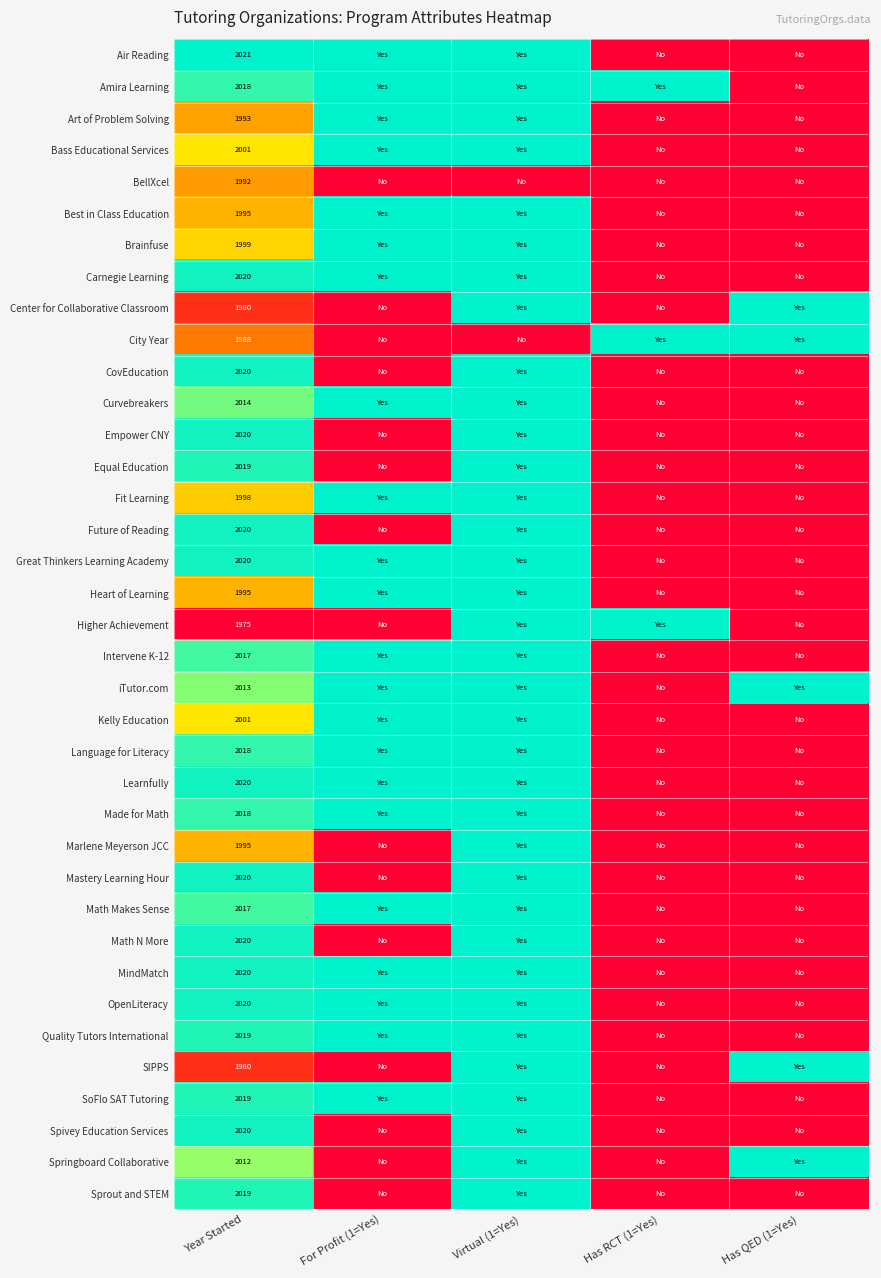

True or false: Heart of Learning has a value of 703 at Year Started.

False